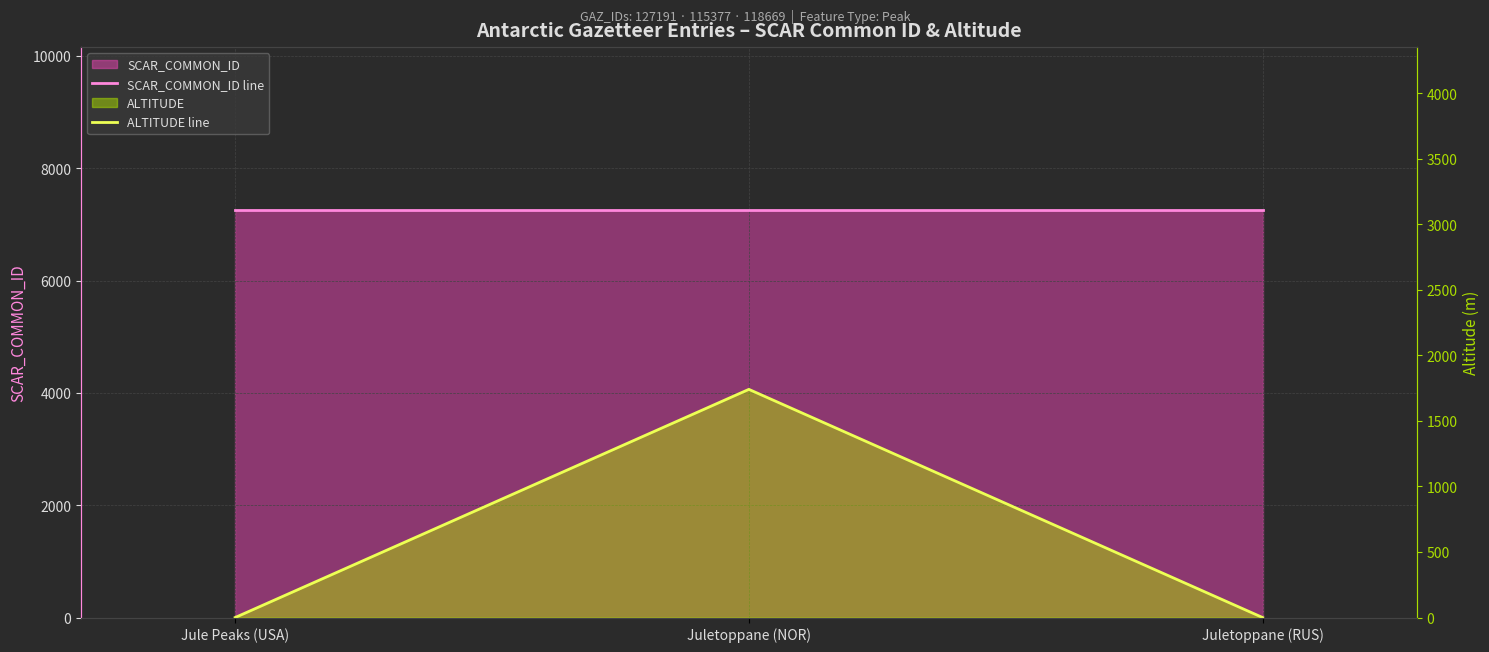

Reading left to right, extract all data points from this chart.

SCAR_COMMON_ID line: Jule Peaks (USA)=7255	Juletoppane (NOR)=7255	Juletoppane (RUS)=7255
ALTITUDE line: Jule Peaks (USA)=0	Juletoppane (NOR)=1740	Juletoppane (RUS)=0